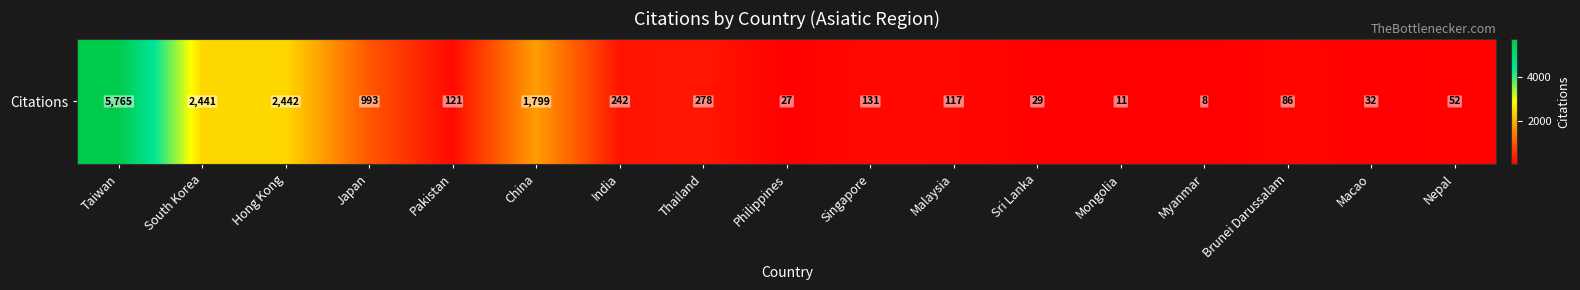

Which category has the highest value across all series?

Taiwan